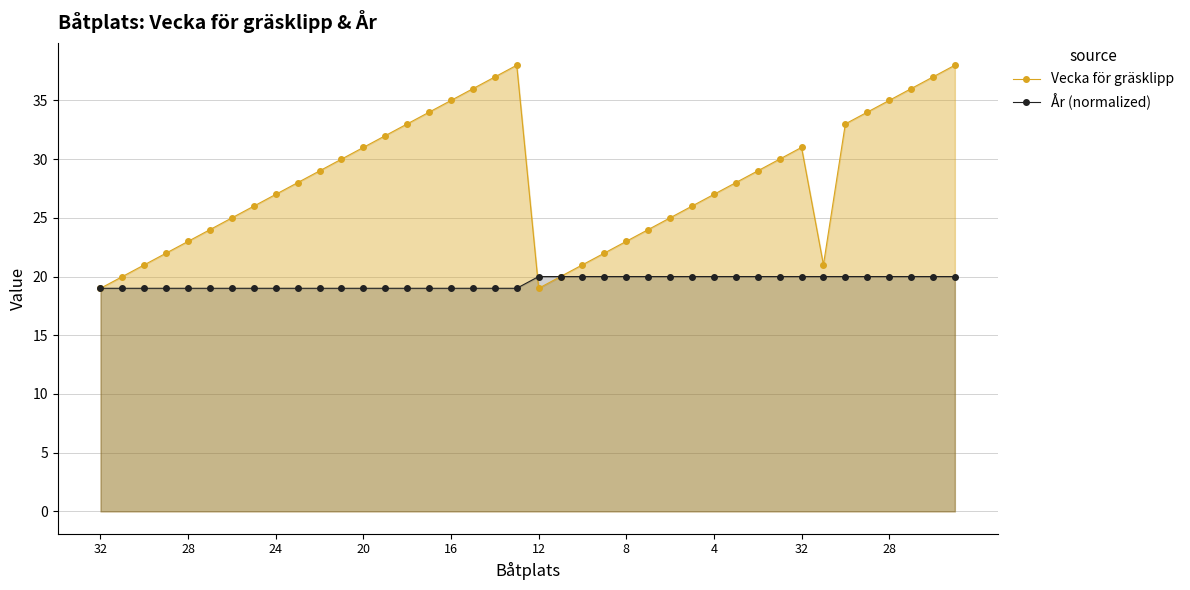

What is the value of the År (normalized) point at the 31st from the left?

20